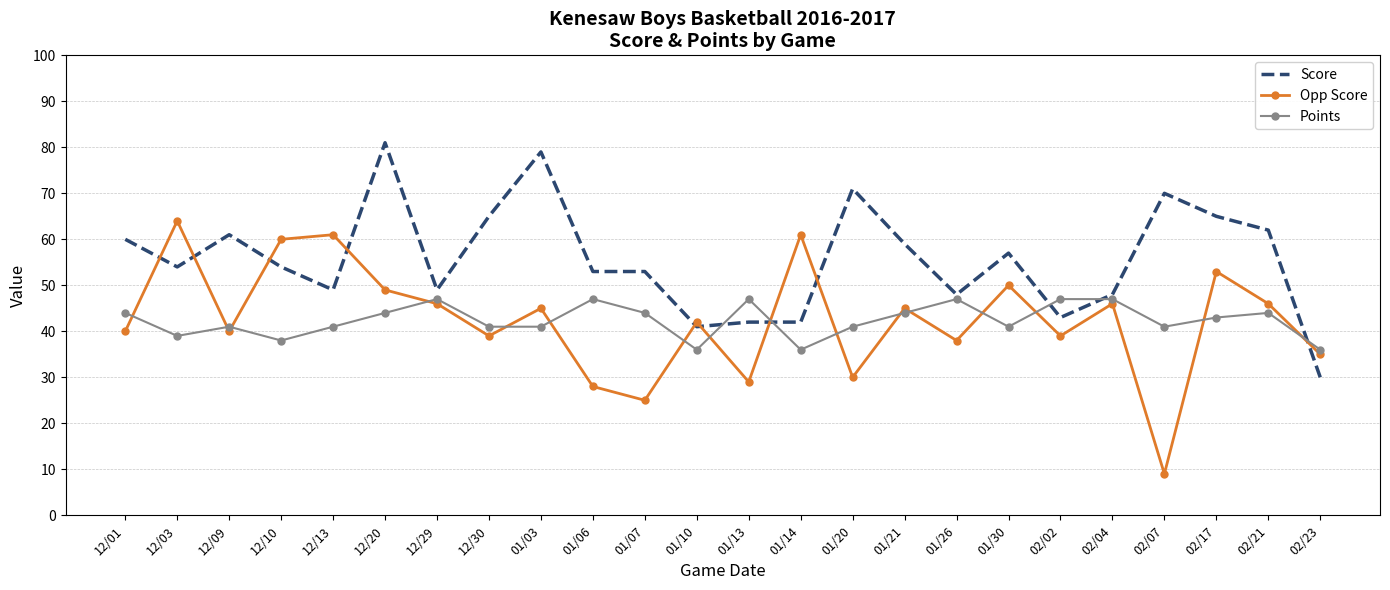

What is the difference between the maximum and minimum values in the Opp Score series?

55